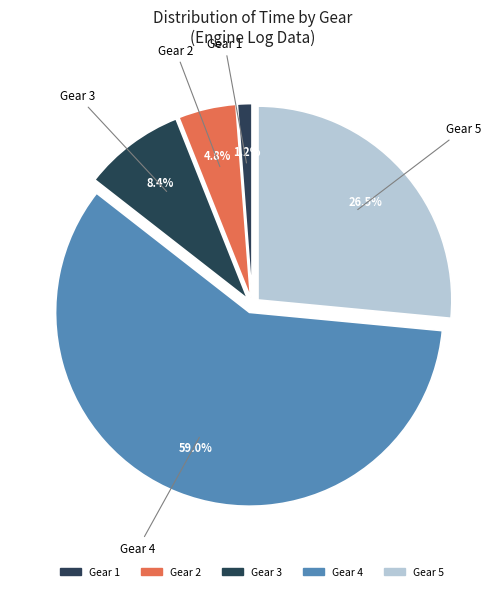

Is it true that Gear 5 is 7% of the pie?

False